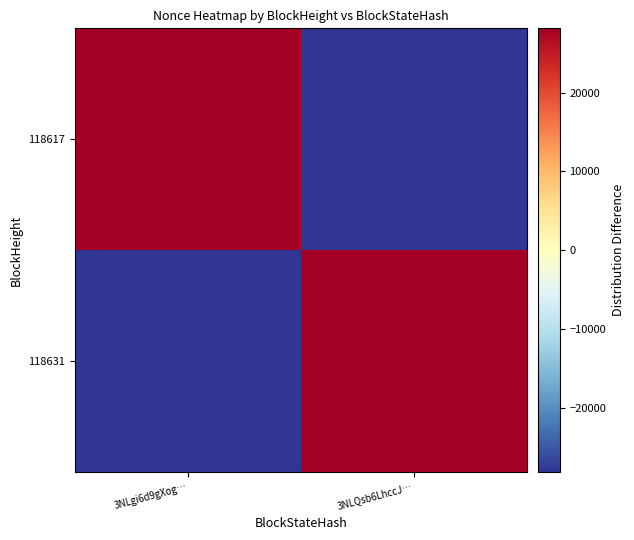

Which series has the largest total across all categories?

118631